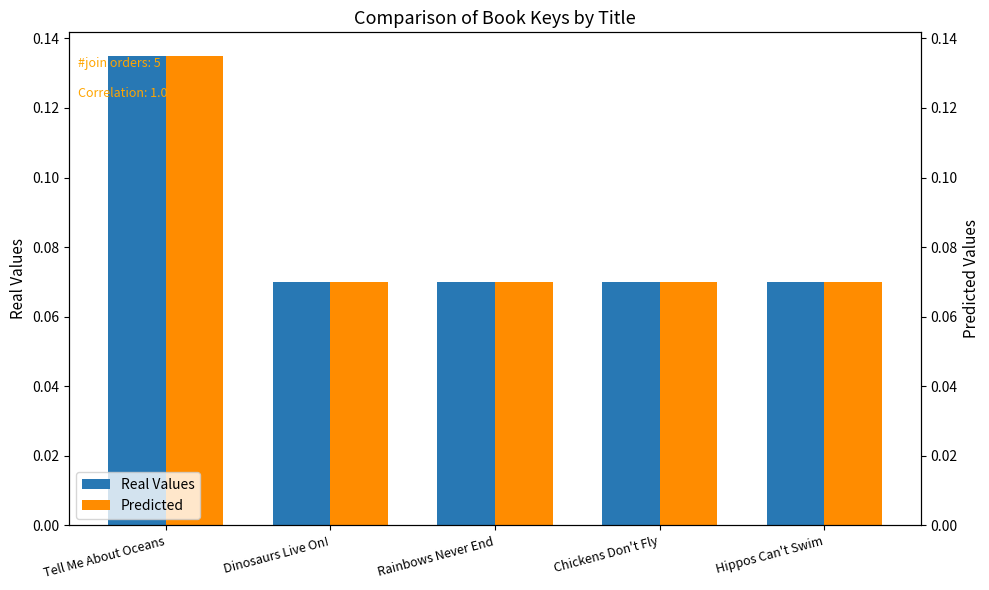

At which label is Predicted closest to 0?

Hippos Can't Swim